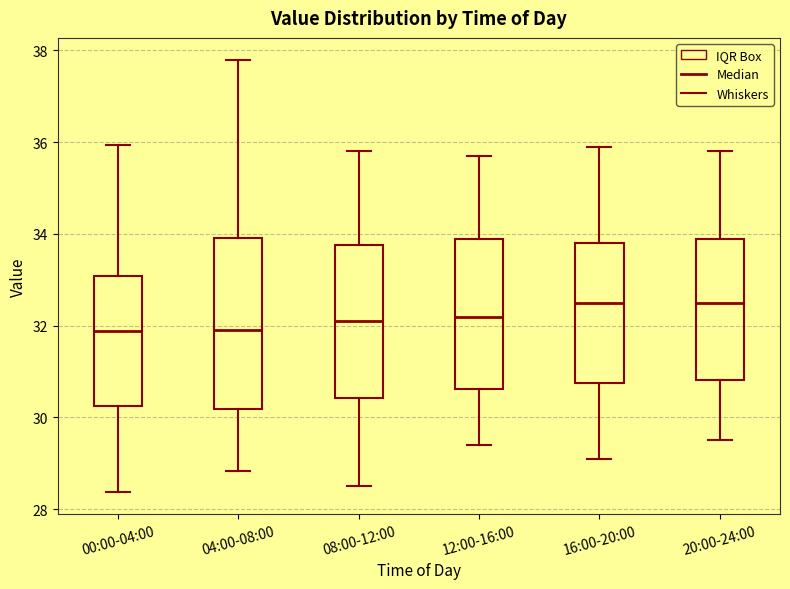

Reading left to right, transcribe this box plot: for each box, give where its median line is, the range the box spans, and where its two whiskers end, as read against the y-axis. The values are not printed on the chart, so give them approximately, as read against the axis.

00:00-04:00: median 31.8, box 30.2 to 33.0, whiskers 28.4 to 36.0
04:00-08:00: median 32.0, box 30.2 to 34.0, whiskers 28.8 to 37.8
08:00-12:00: median 32.2, box 30.4 to 33.8, whiskers 28.6 to 35.8
12:00-16:00: median 32.2, box 30.6 to 34.0, whiskers 29.4 to 35.8
16:00-20:00: median 32.6, box 30.8 to 33.8, whiskers 29.2 to 36.0
20:00-24:00: median 32.6, box 30.8 to 34.0, whiskers 29.6 to 35.8